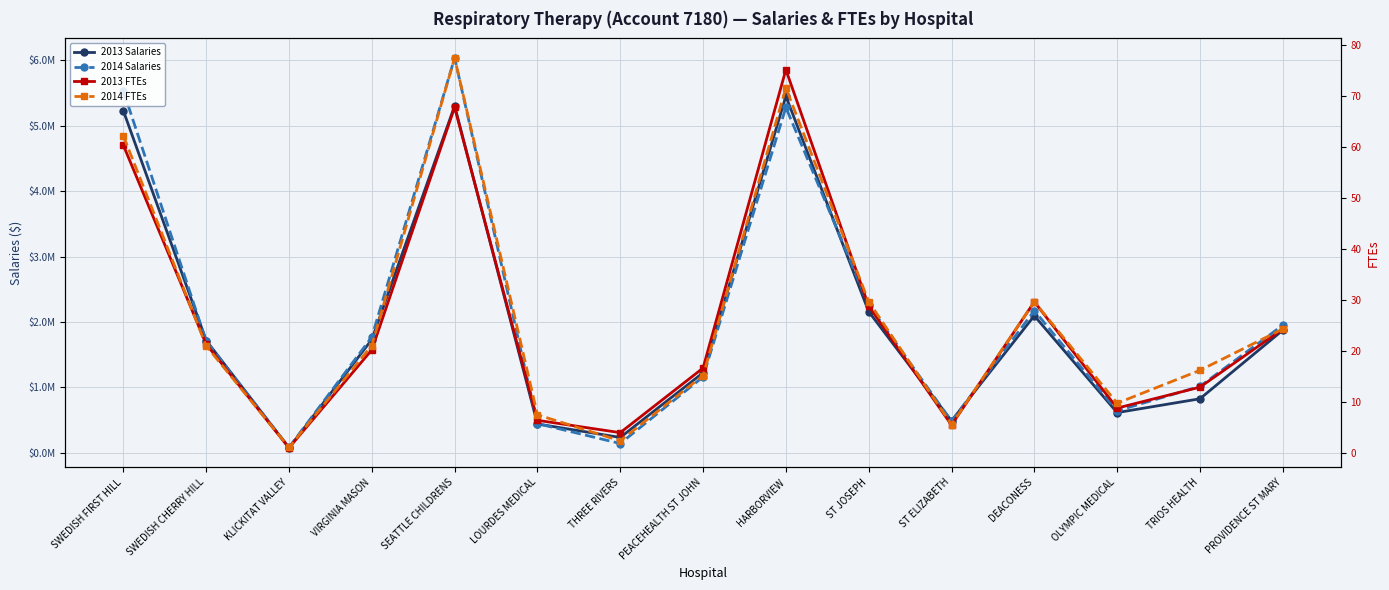

What is the minimum value for 2014 FTEs?

1.1